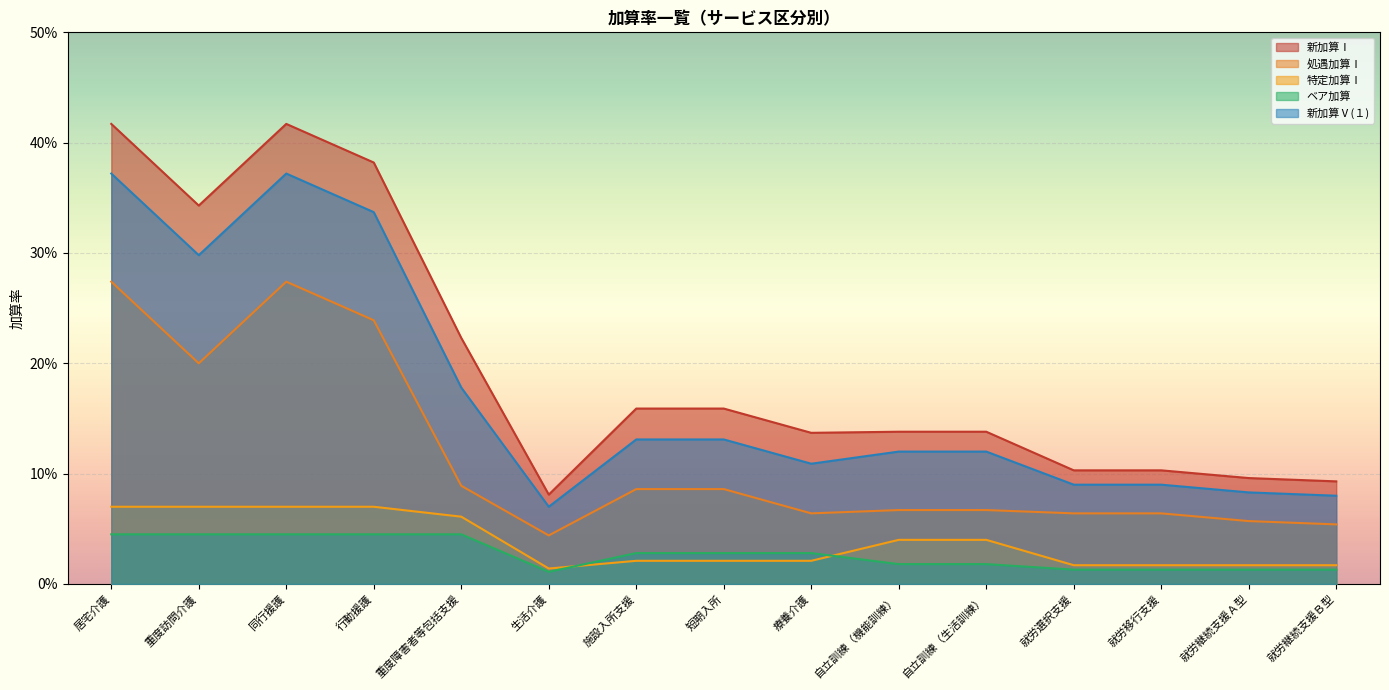

Reading right to left, list all the values displayed in this chart.

新加算Ⅰ: 就労継続支援Ｂ型=0.1	就労継続支援Ａ型=0.1	就労移行支援=0.1	就労選択支援=0.1	自立訓練（生活訓練）=0.1	自立訓練（機能訓練）=0.1	療養介護=0.1	短期入所=0.2	施設入所支援=0.2	生活介護=0.1	重度障害者等包括支援=0.2	行動援護=0.4	同行援護=0.4	重度訪問介護=0.3	居宅介護=0.4
処遇加算Ⅰ: 就労継続支援Ｂ型=0.1	就労継続支援Ａ型=0.1	就労移行支援=0.1	就労選択支援=0.1	自立訓練（生活訓練）=0.1	自立訓練（機能訓練）=0.1	療養介護=0.1	短期入所=0.1	施設入所支援=0.1	生活介護=0.0	重度障害者等包括支援=0.1	行動援護=0.2	同行援護=0.3	重度訪問介護=0.2	居宅介護=0.3
特定加算Ⅰ: 就労継続支援Ｂ型=0.0	就労継続支援Ａ型=0.0	就労移行支援=0.0	就労選択支援=0.0	自立訓練（生活訓練）=0.0	自立訓練（機能訓練）=0.0	療養介護=0.0	短期入所=0.0	施設入所支援=0.0	生活介護=0.0	重度障害者等包括支援=0.1	行動援護=0.1	同行援護=0.1	重度訪問介護=0.1	居宅介護=0.1
ベア加算: 就労継続支援Ｂ型=0.0	就労継続支援Ａ型=0.0	就労移行支援=0.0	就労選択支援=0.0	自立訓練（生活訓練）=0.0	自立訓練（機能訓練）=0.0	療養介護=0.0	短期入所=0.0	施設入所支援=0.0	生活介護=0.0	重度障害者等包括支援=0.0	行動援護=0.0	同行援護=0.0	重度訪問介護=0.0	居宅介護=0.0
新加算Ⅴ(１): 就労継続支援Ｂ型=0.1	就労継続支援Ａ型=0.1	就労移行支援=0.1	就労選択支援=0.1	自立訓練（生活訓練）=0.1	自立訓練（機能訓練）=0.1	療養介護=0.1	短期入所=0.1	施設入所支援=0.1	生活介護=0.1	重度障害者等包括支援=0.2	行動援護=0.3	同行援護=0.4	重度訪問介護=0.3	居宅介護=0.4